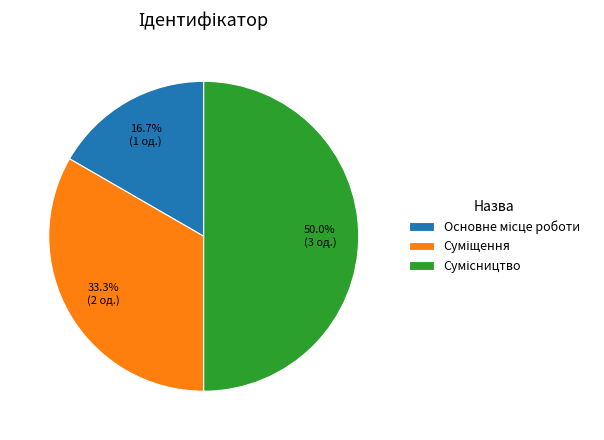

Rank the categories by value from highest to lowest.

Сумісництво, Суміщення, Основне місце роботи